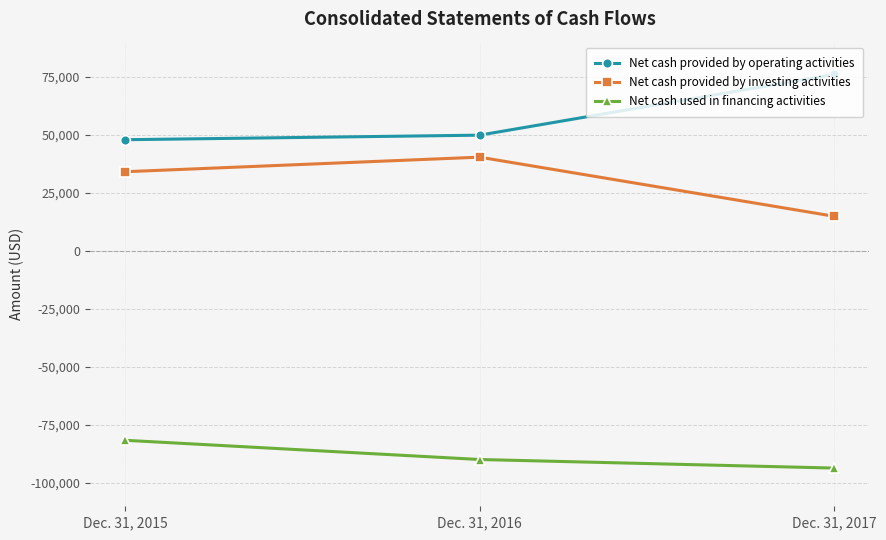

How many distinct data groups are displayed?

3